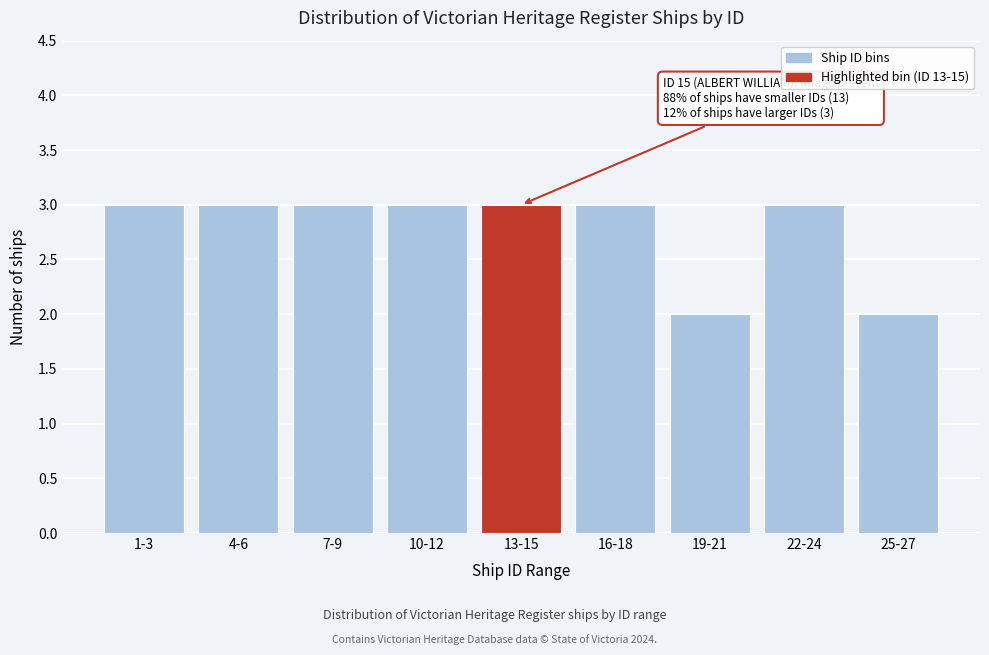

Reading right to left, transcribe all the data shown in this chart.

25-27=2	22-24=3	19-21=2	16-18=3	13-15=3	10-12=3	7-9=3	4-6=3	1-3=3